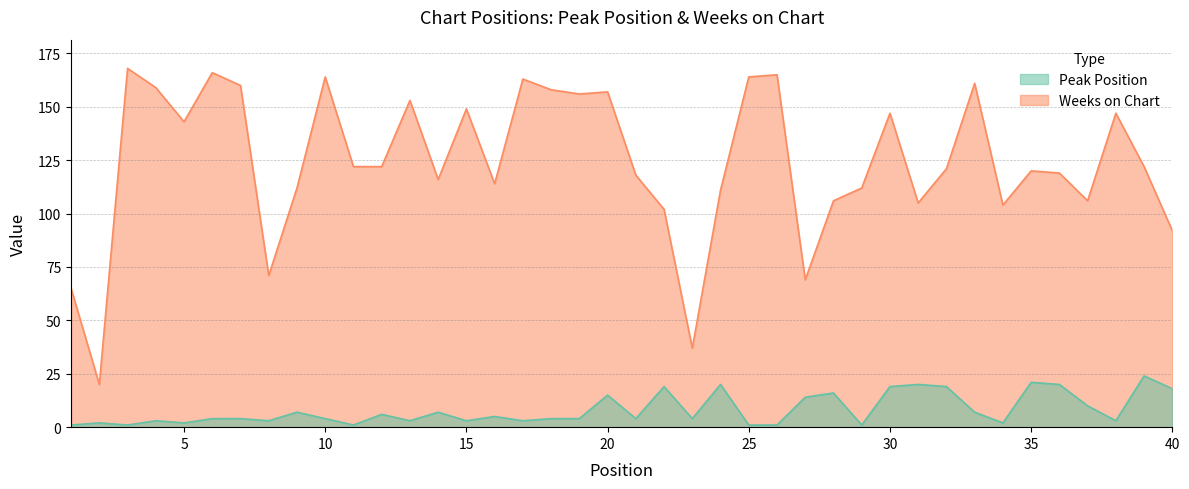

How many interior local peaks does the Peak Position series have?

13